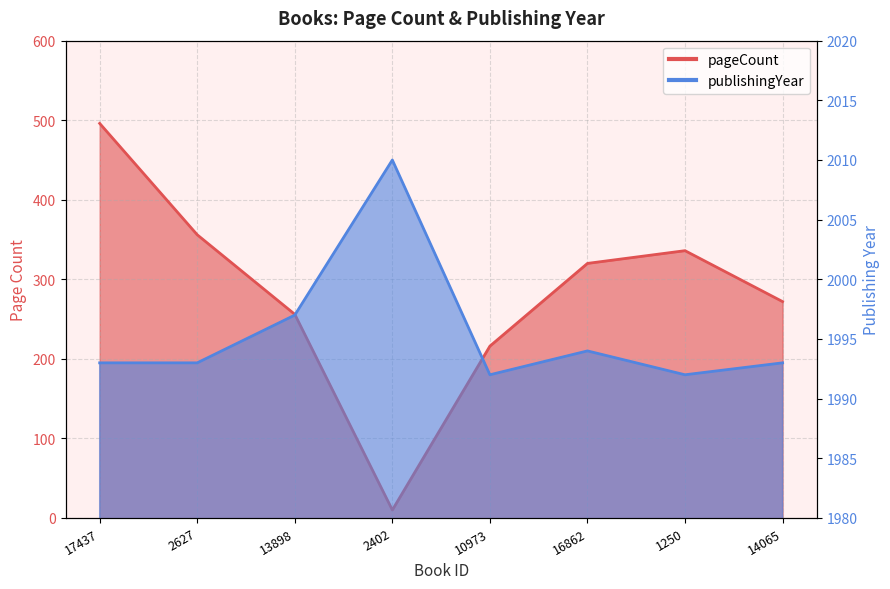

What is the minimum value for publishingYear?

1992